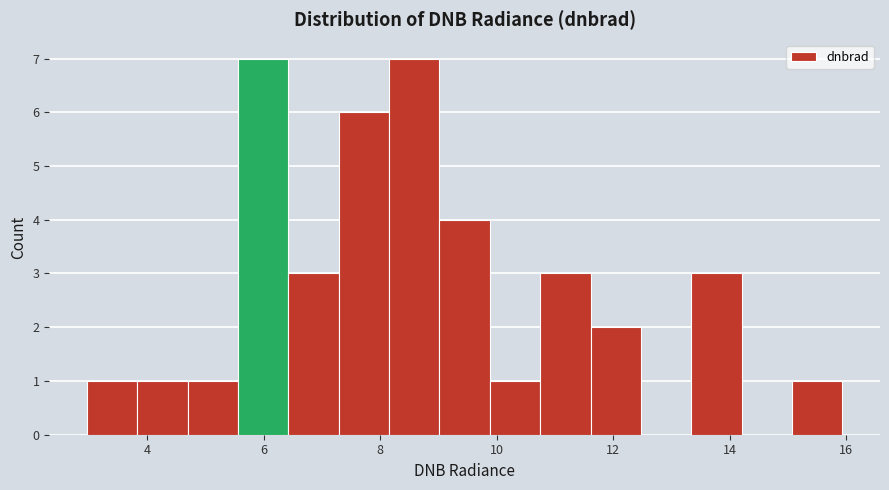

Reading left to right, list every bar in this chart as the range it spans on the x-axis followed by its height. Neither the bar edges nor the heights are printed on the chart, so give them approximately, as read against the axes.

3.0 to 3.8: 1
3.8 to 4.6: 1
4.6 to 5.6: 1
5.6 to 6.4: 7
6.4 to 7.2: 3
7.2 to 8.2: 6
8.2 to 9.0: 7
9.0 to 9.8: 4
9.8 to 10.8: 1
10.8 to 11.6: 3
11.6 to 12.4: 2
12.4 to 13.4: 0
13.4 to 14.2: 3
14.2 to 15.0: 0
15.0 to 16.0: 1